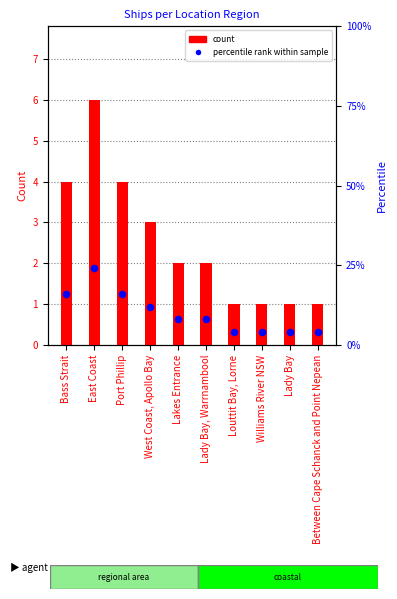

What is the total value across all series at Williams River NSW?

5